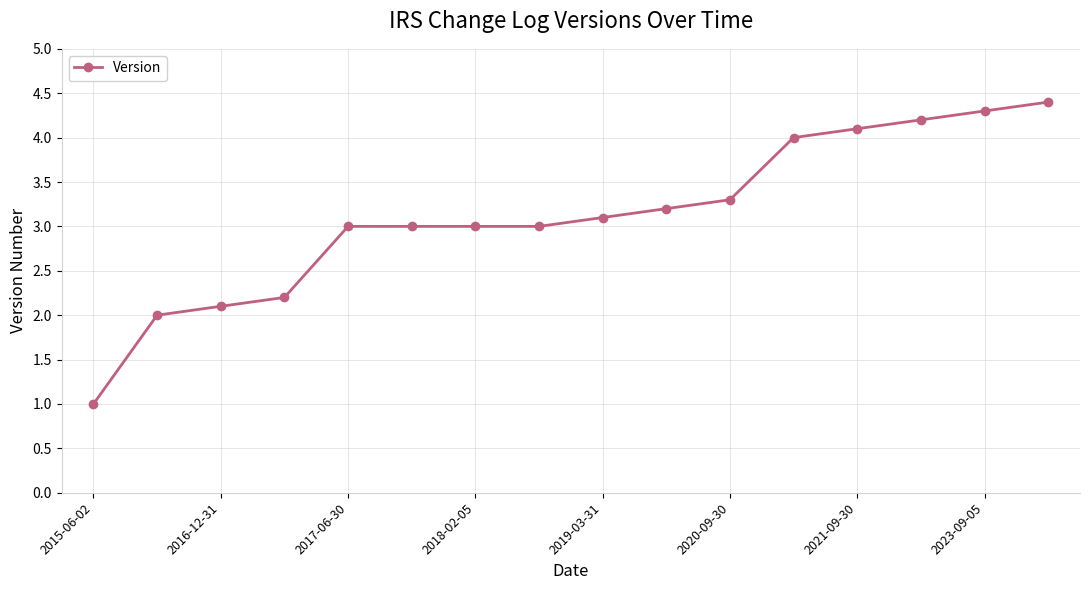

Reading left to right, list all the values displayed in this chart.

1.0	2.0	2.1	2.2	3.0	3.0	3.0	3.0	3.1	3.2	3.3	4.0	4.1	4.2	4.3	4.4